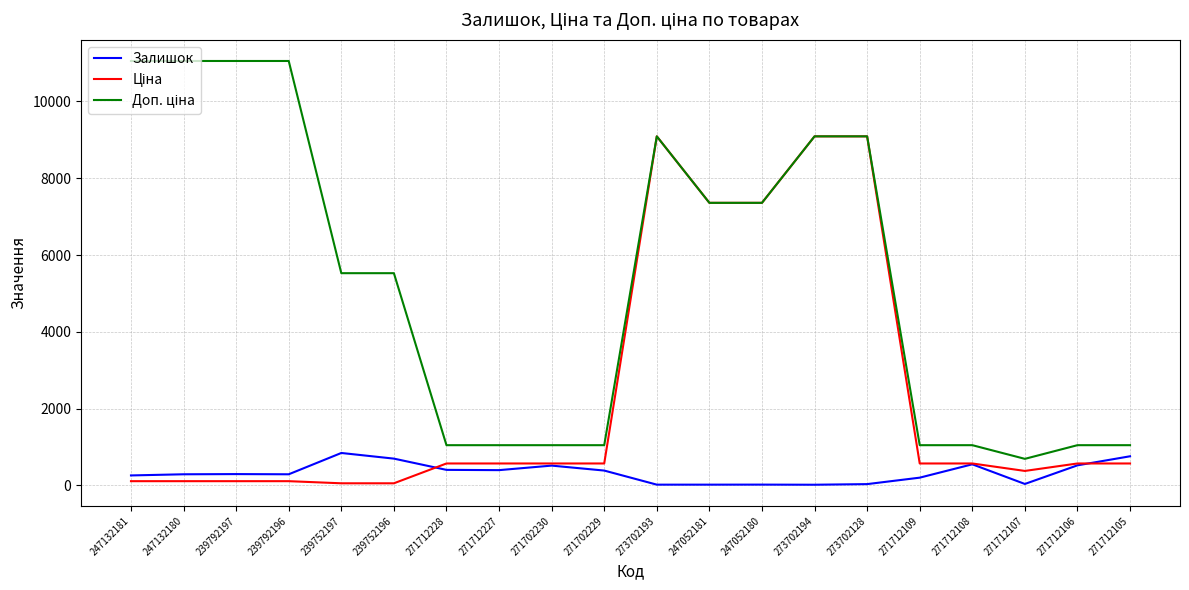

Does the chart have visible grid lines?

Yes